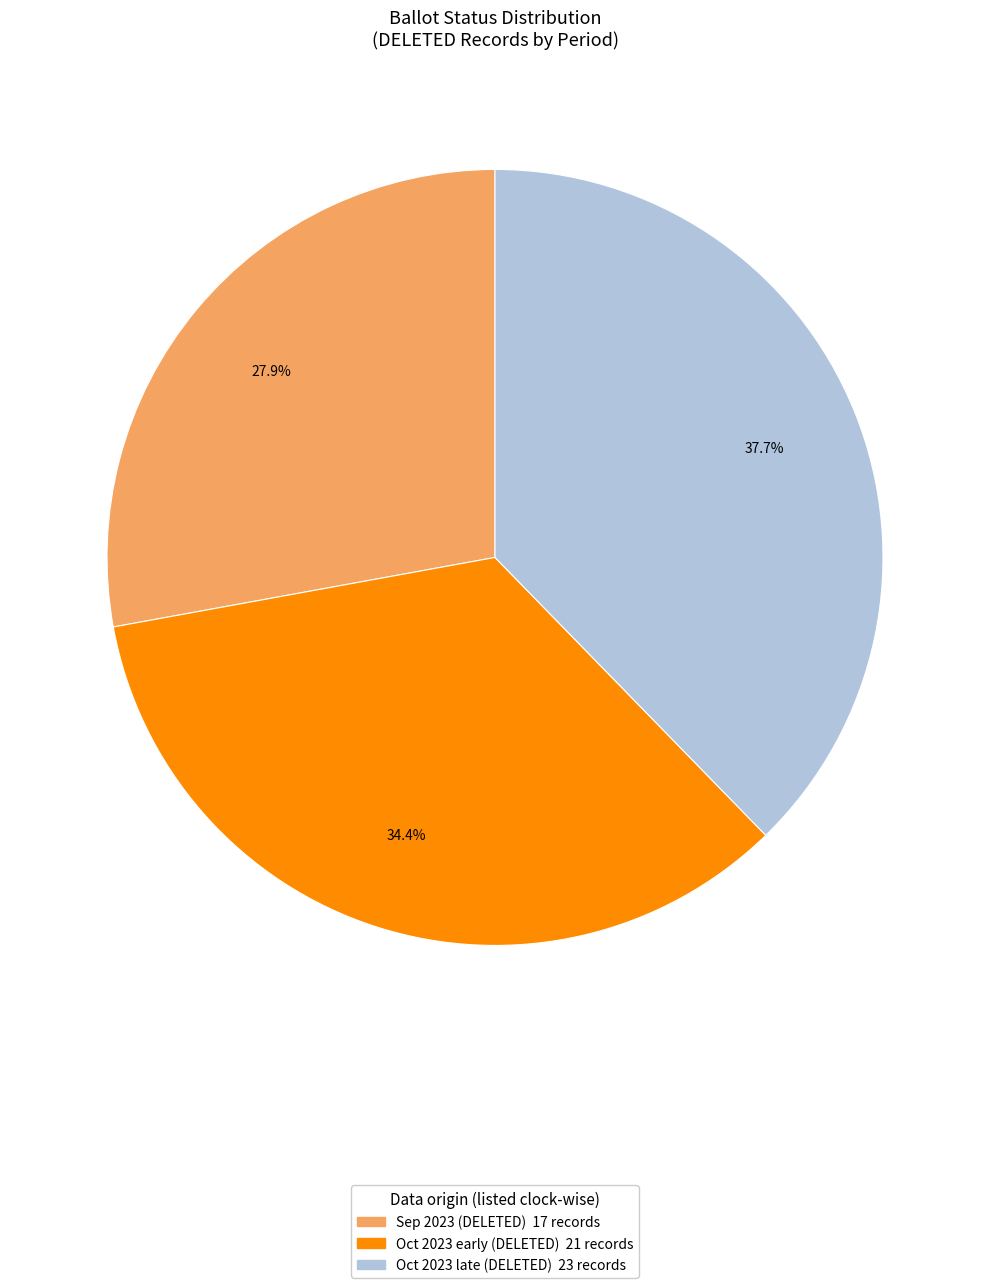

Is there any slice that represents more than half of the pie?

No